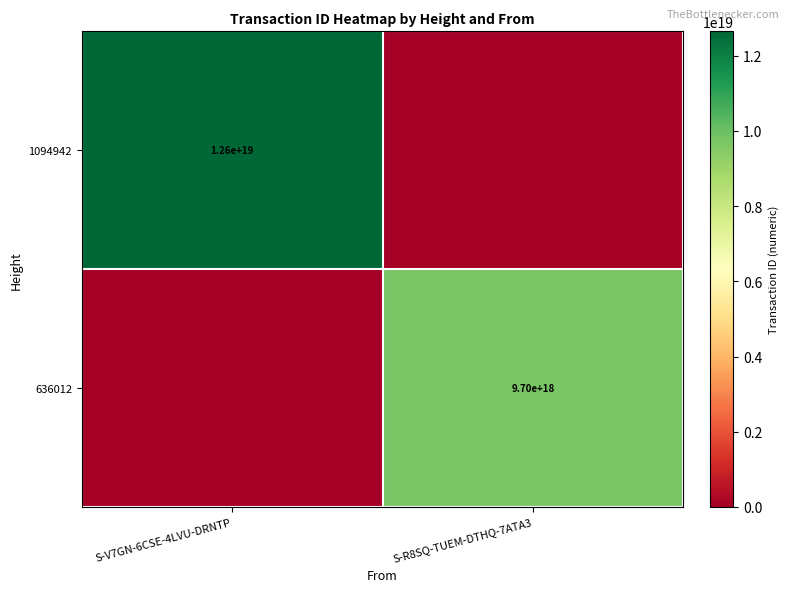

The 636012 series shows 9700000000000000000 at S-R8SQ-TUEM-DTHQ-7ATA3. True or false?

True